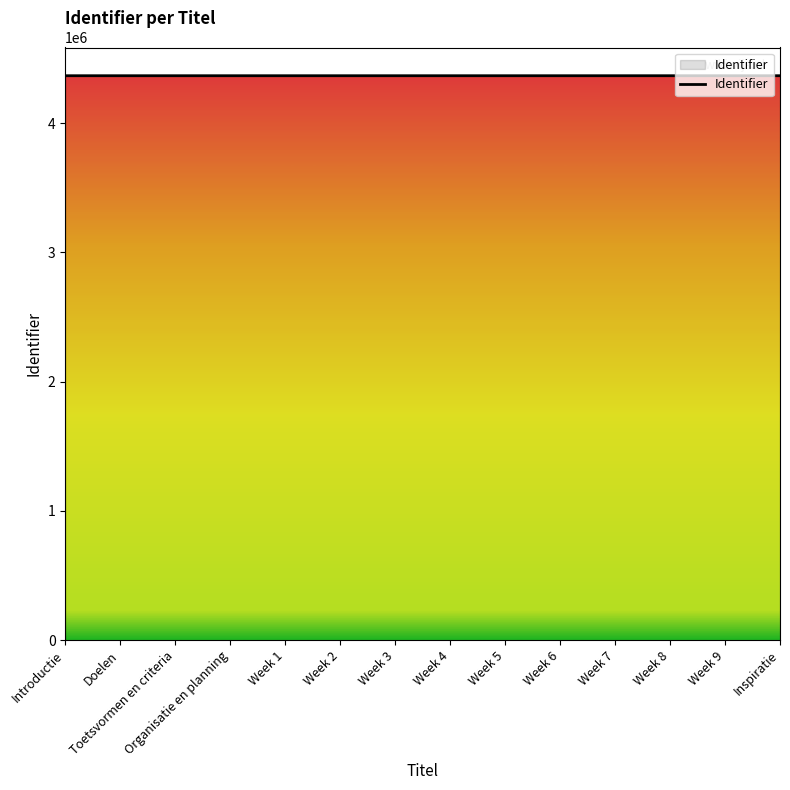

What position from the left is Week 3?

7